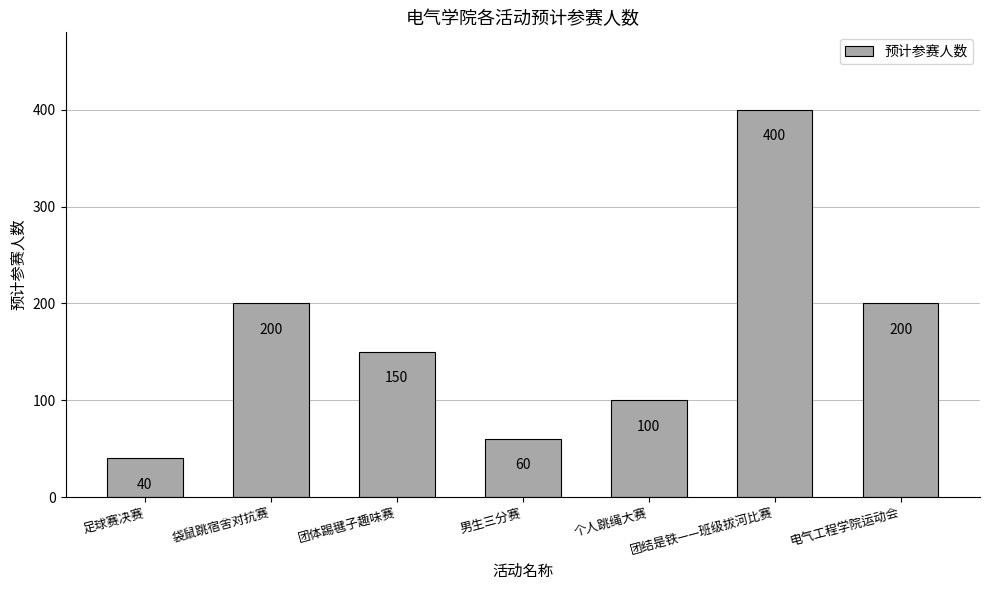

True or false: the data shows 100 at 个人跳绳大赛.

True